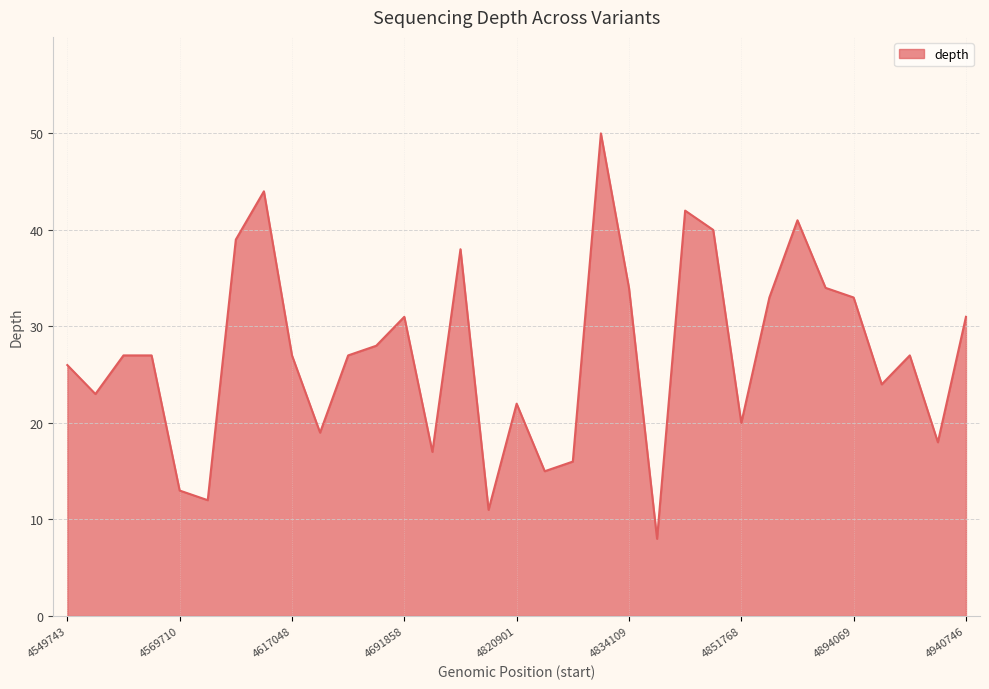

What is the maximum value shown in the chart?

50